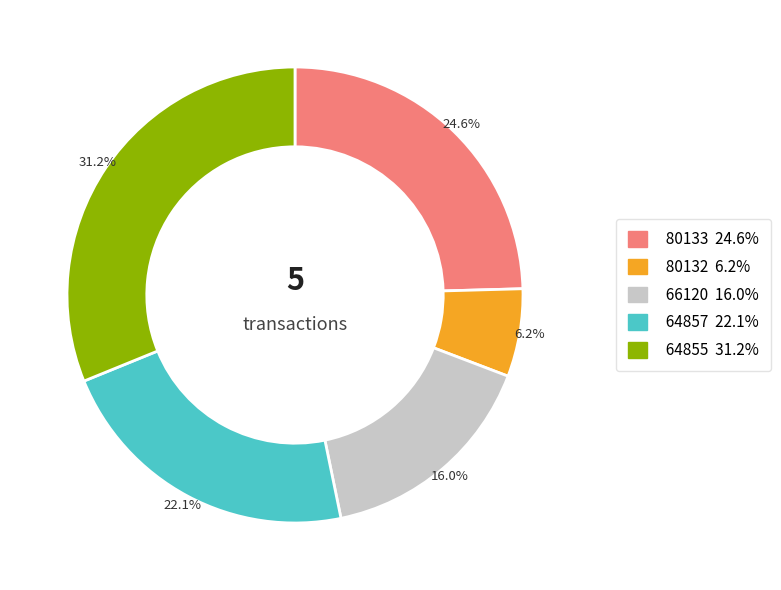

To the nearest percent, what is the combined percentage of 64855 and 80132?

37%